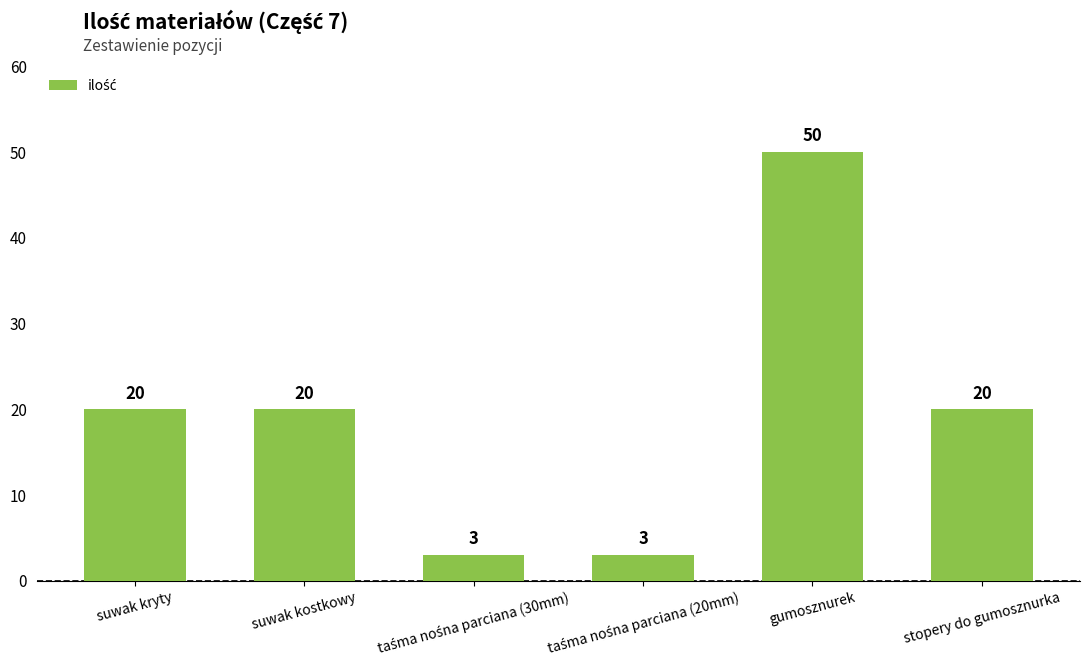

True or false: the data shows 28 at suwak kryty.

False